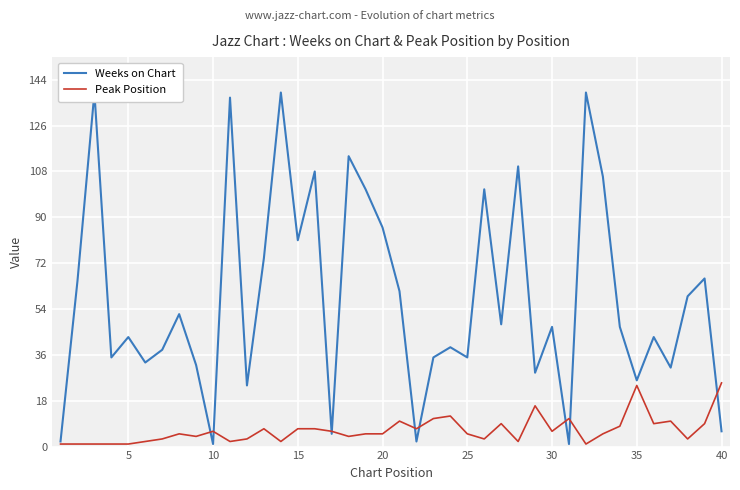

How many interior local peaks does the Peak Position series have?

10